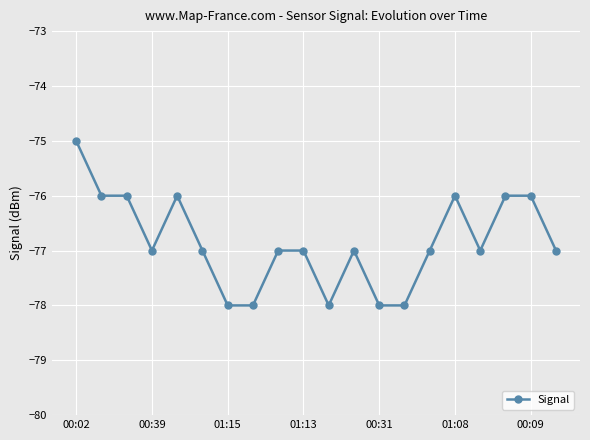

Count the number of categories in the chart.

20